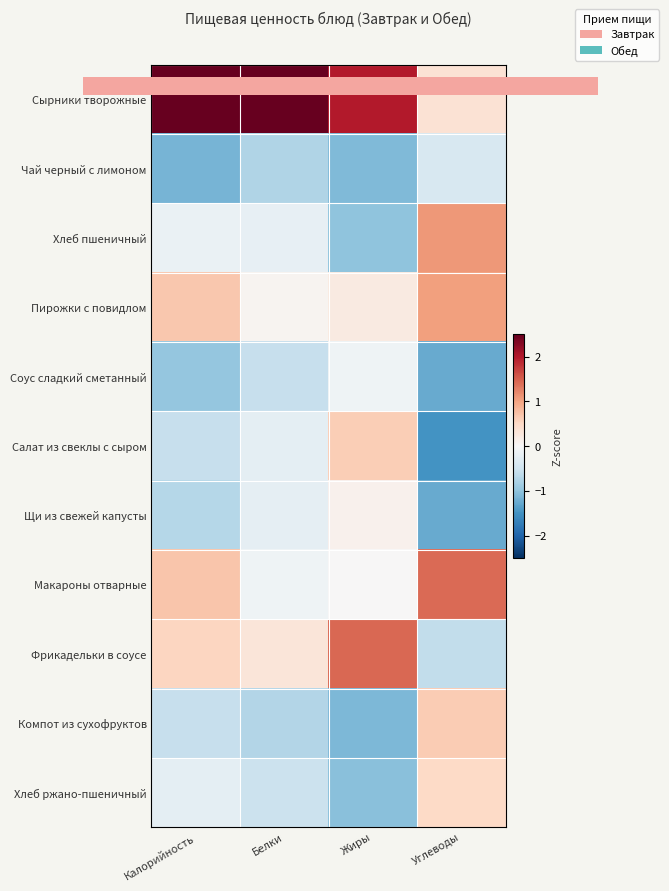

What is the minimum value shown in the chart?

-1.5